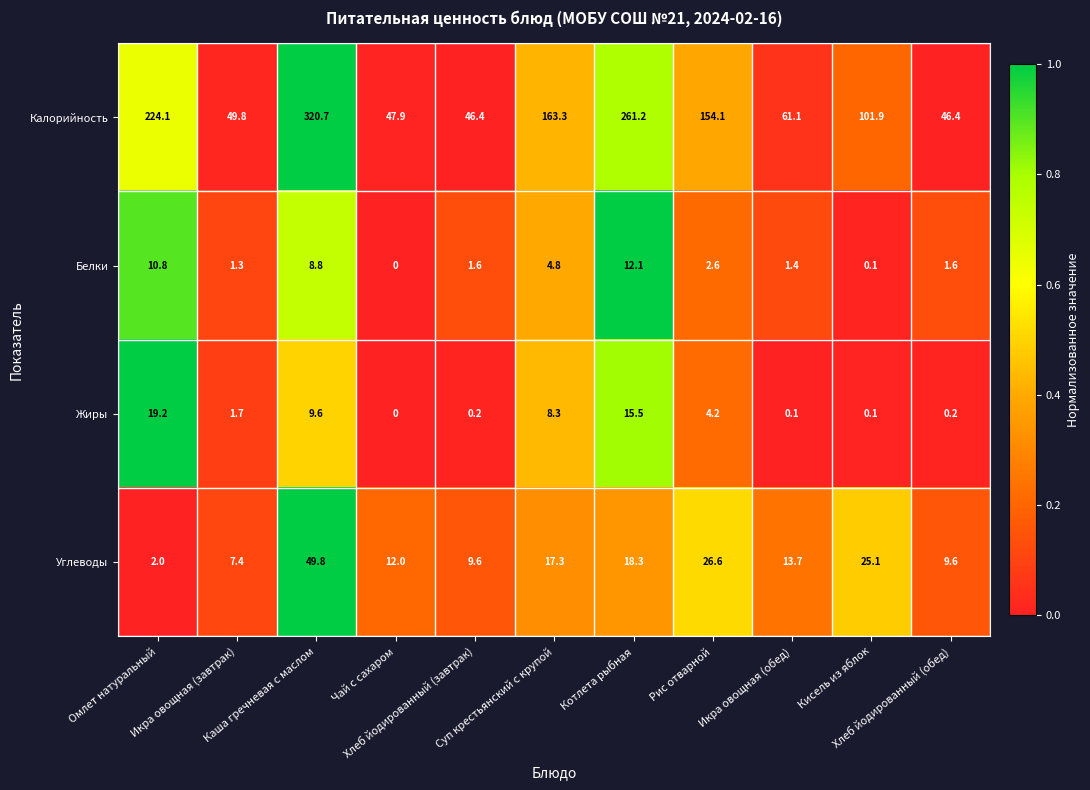

List the series in order of their peak value, lowest first.

Белки, Жиры, Углеводы, Калорийность